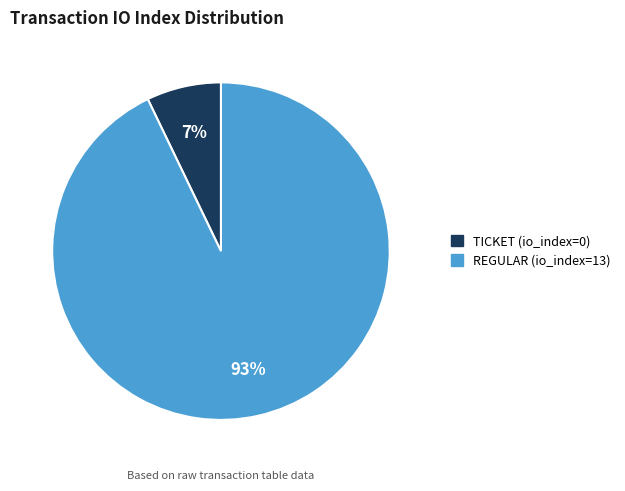

Is there any slice that represents more than half of the pie?

Yes